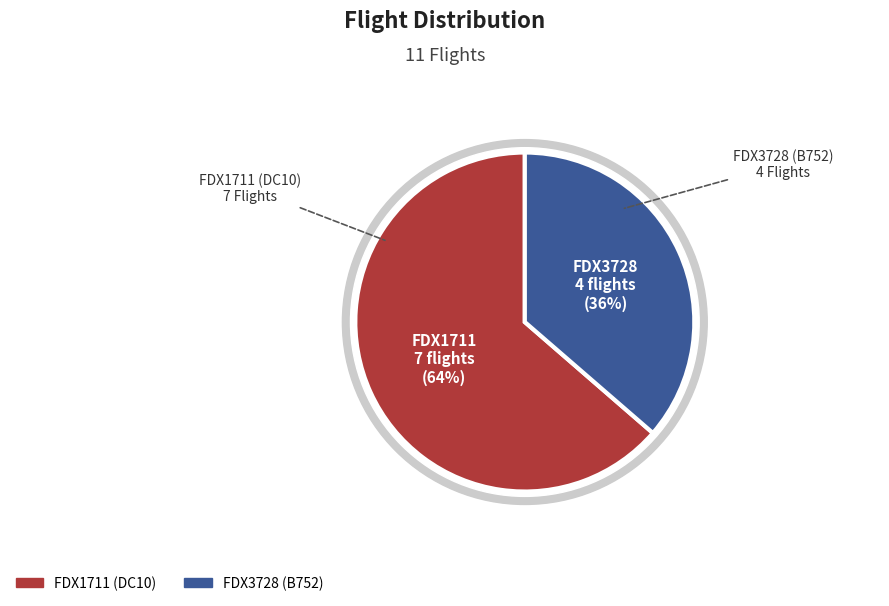

Does FDX1711 represent more than half of the total?

Yes